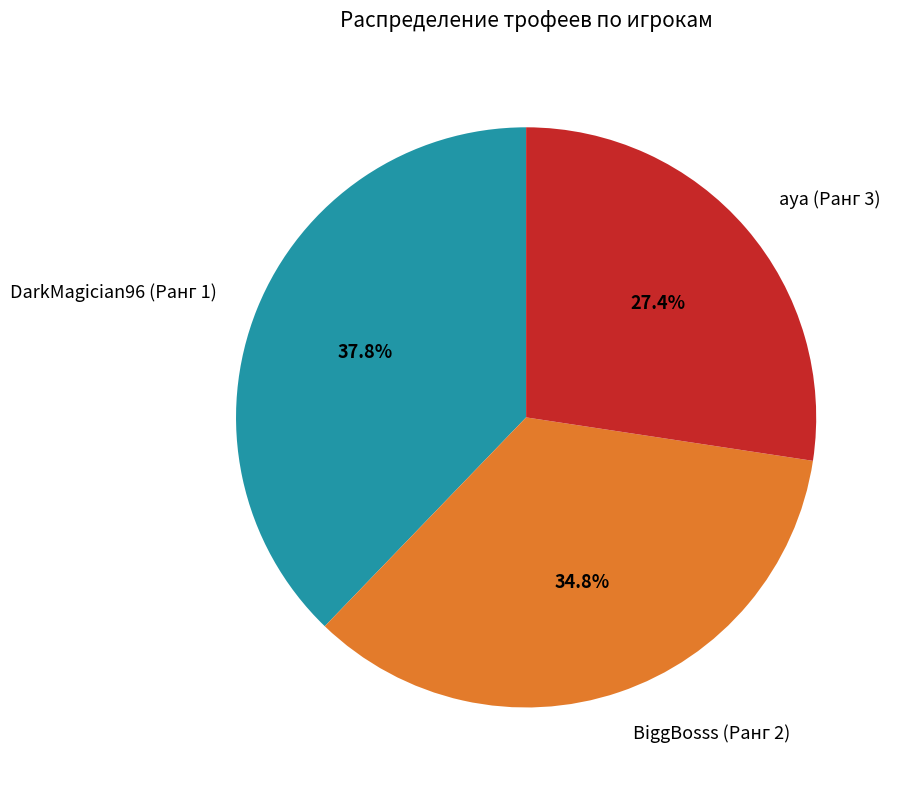

Is the sum of aya (Ранг 3) and BiggBosss (Ранг 2) greater than half?

Yes